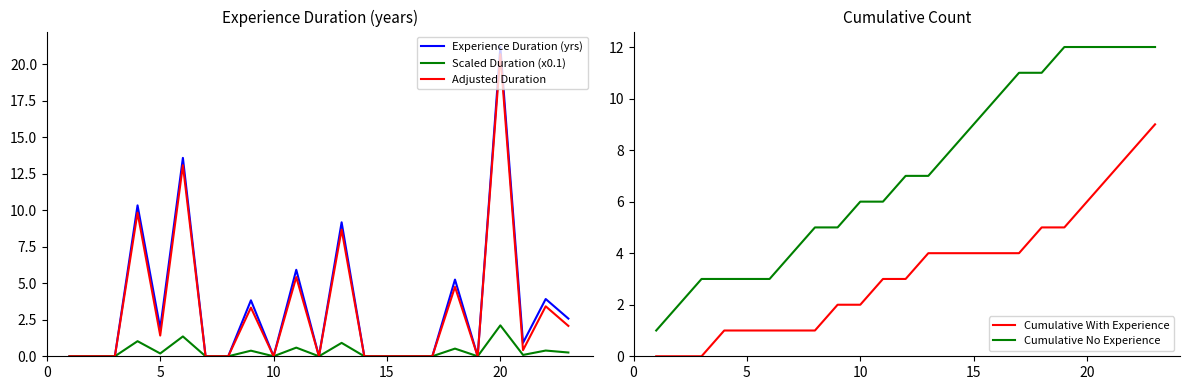

What is the highest value of the Experience Duration (yrs) series?

21.2